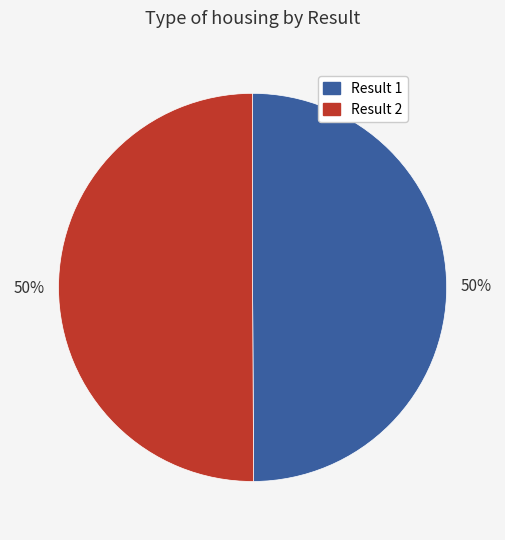

True or false: Result 1 accounts for 50% of the total.

True